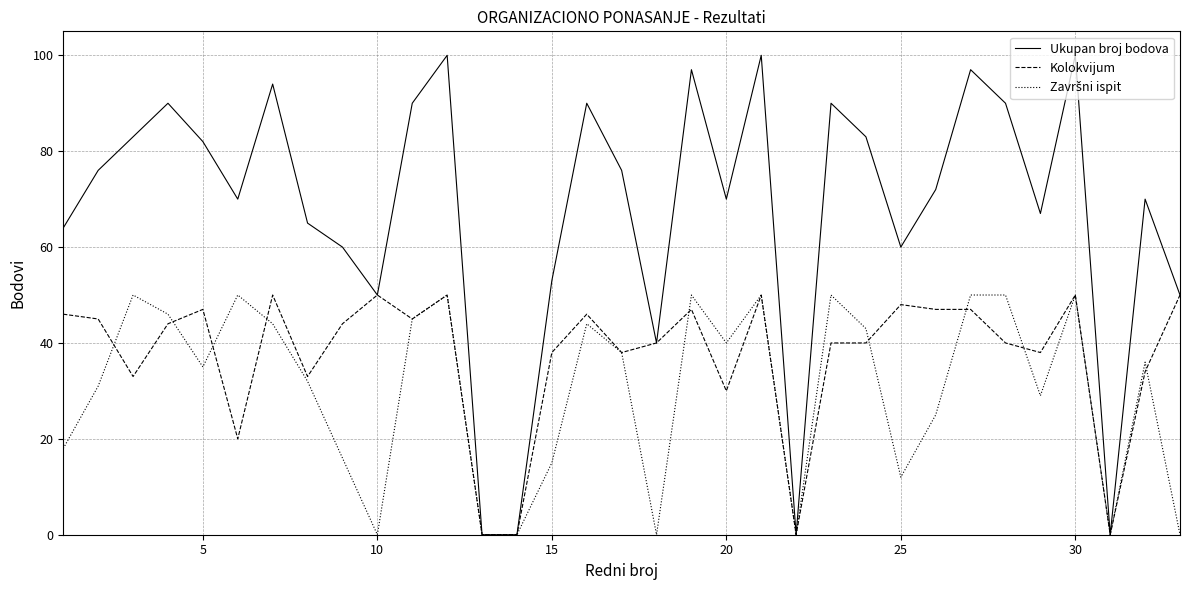

What is the maximum value shown in the chart?

100